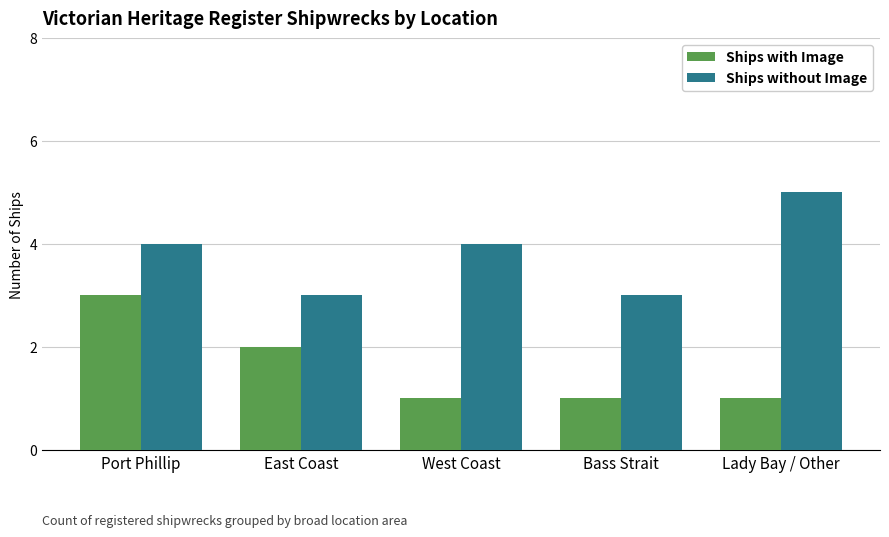

Reading left to right, extract all data points from this chart.

Ships with Image: 3	2	1	1	1
Ships without Image: 4	3	4	3	5